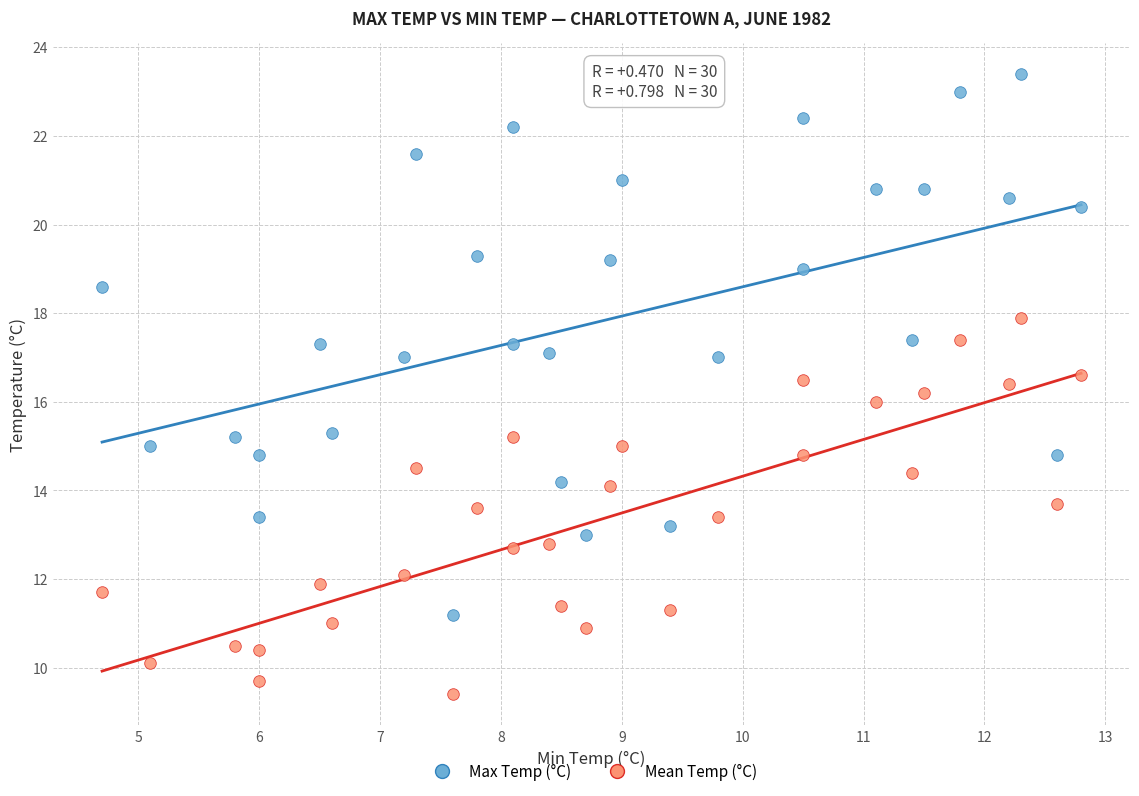

What are all the series names shown in the legend?

Max Temp (°C), Mean Temp (°C)